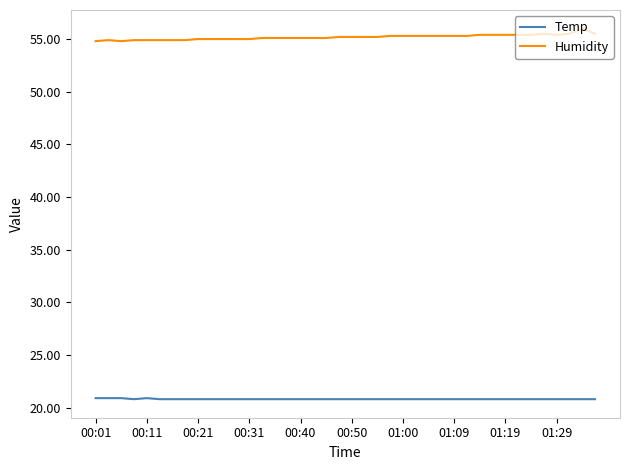

True or false: Temp and Humidity cross at least once.

False